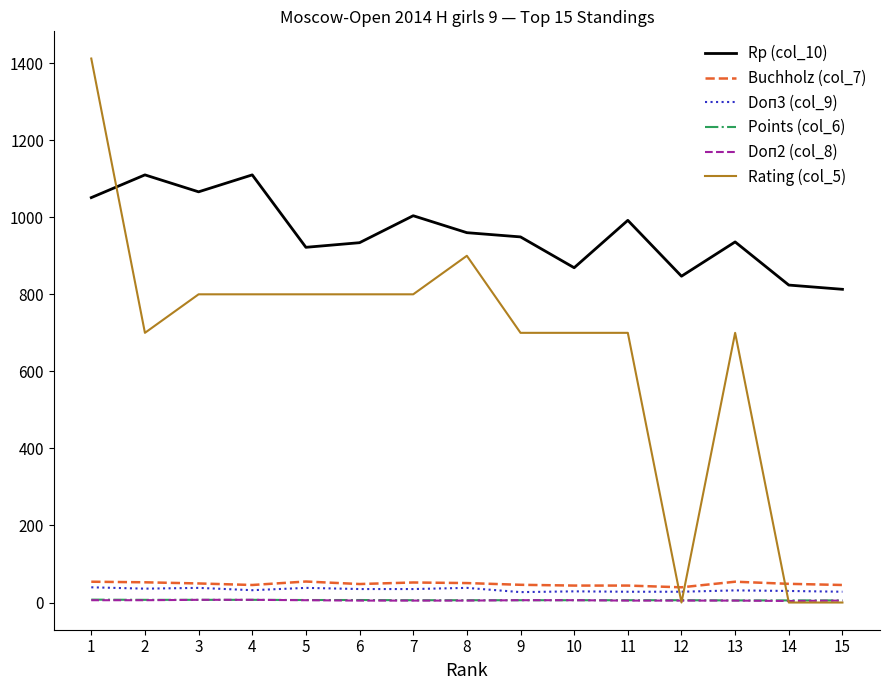

Between which two adjacent categories do Rating (col_5) and Doп2 (col_8) first intersect?

11 and 12